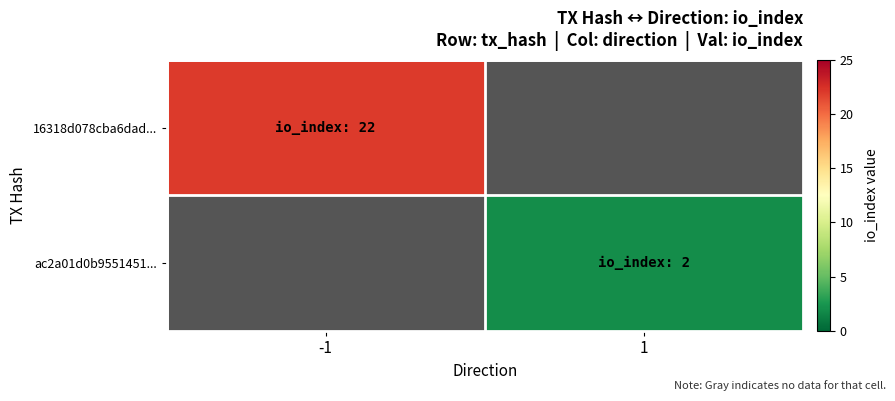

How many positive values does the 16318d078cba6dad... series have?

1